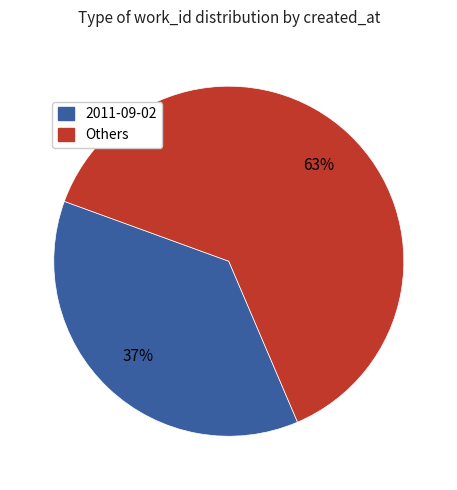

To the nearest percent, what is the average slice percentage?

50%